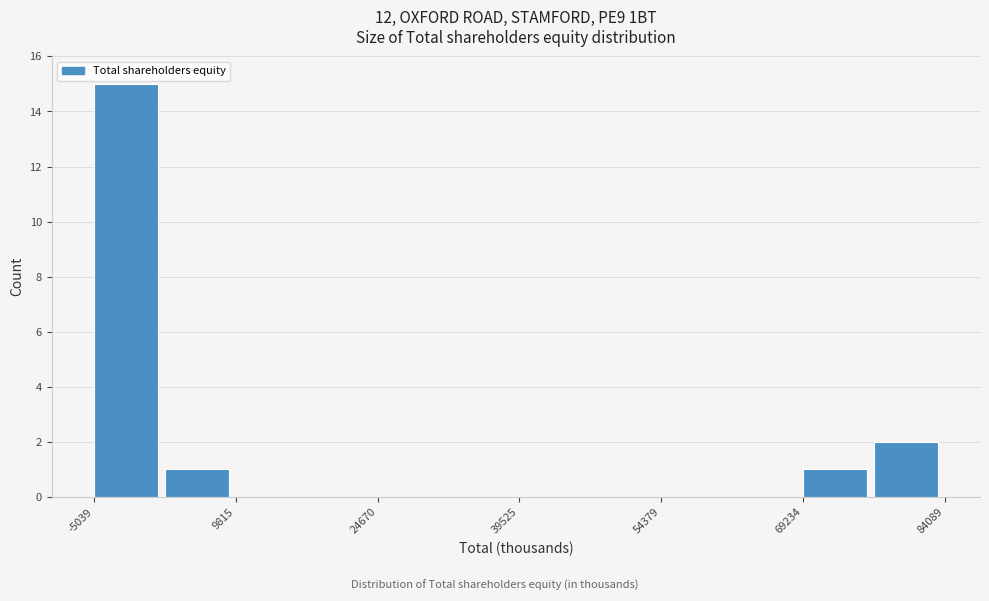

Around what value on the x-axis is the tallest bar? Give the approximate position of its centre, as read against the axis.

-2000